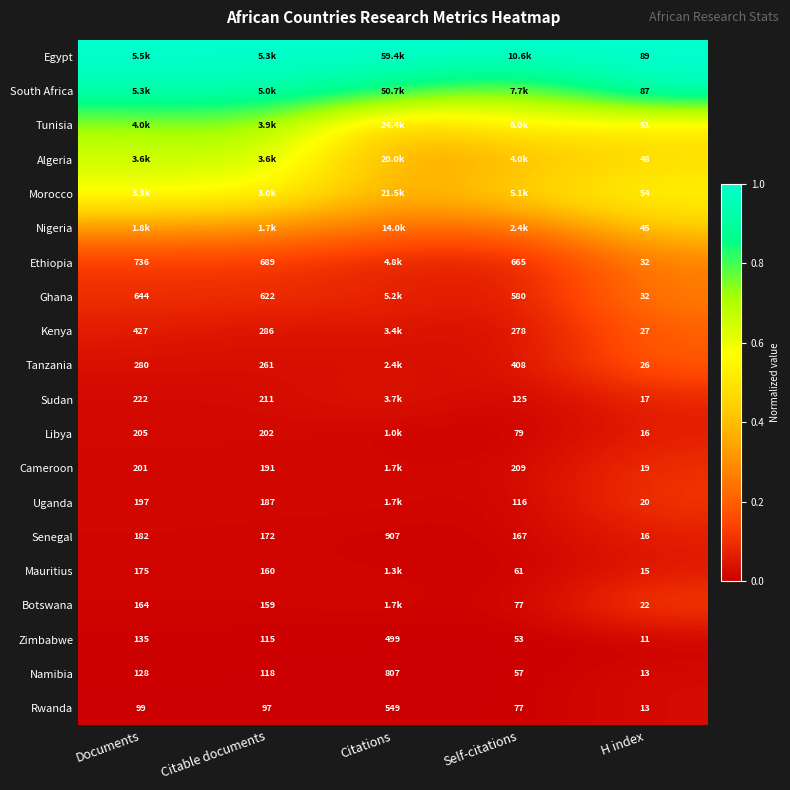

At which label does Namibia reach its peak?

Citations